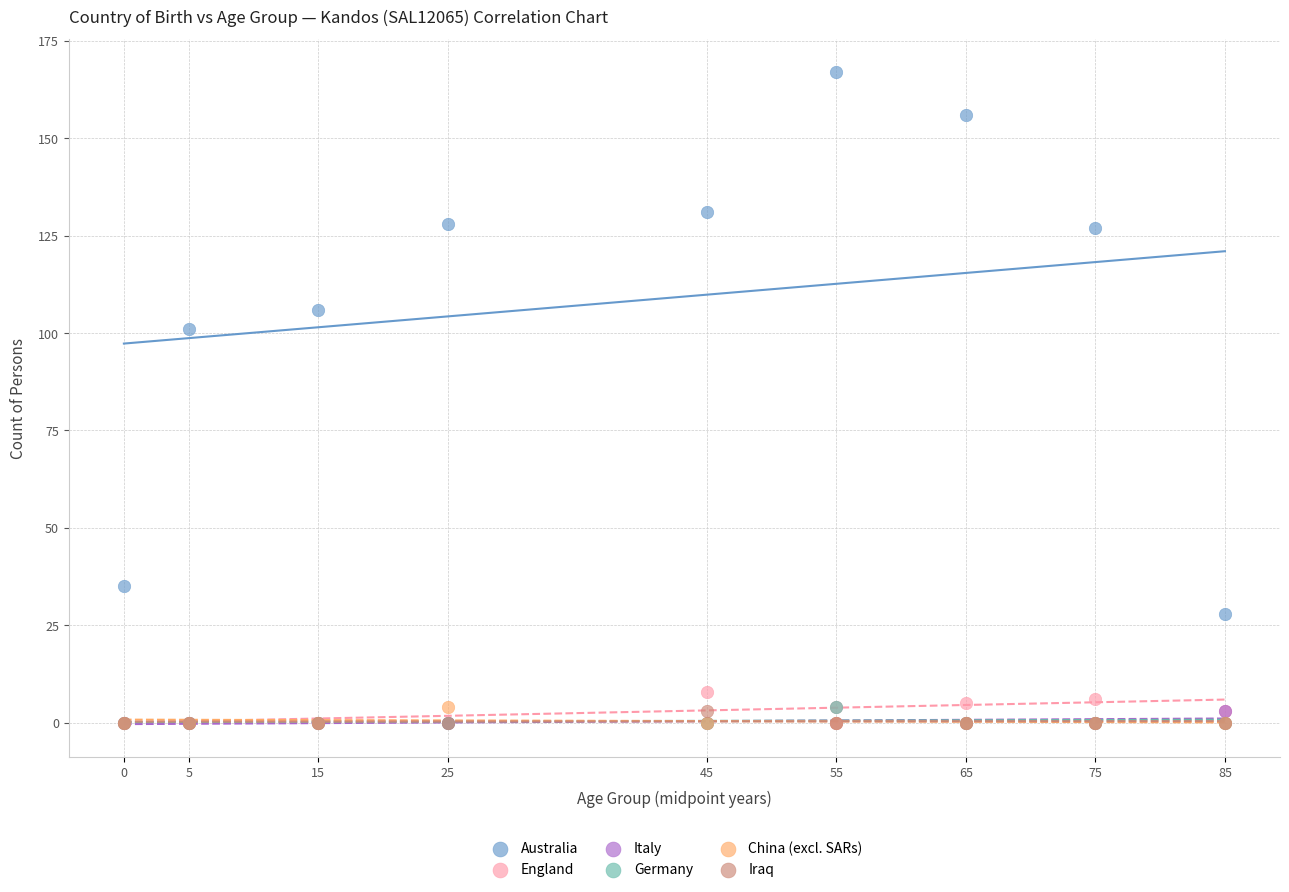

Across all series, what Y value is closest to 83?

101